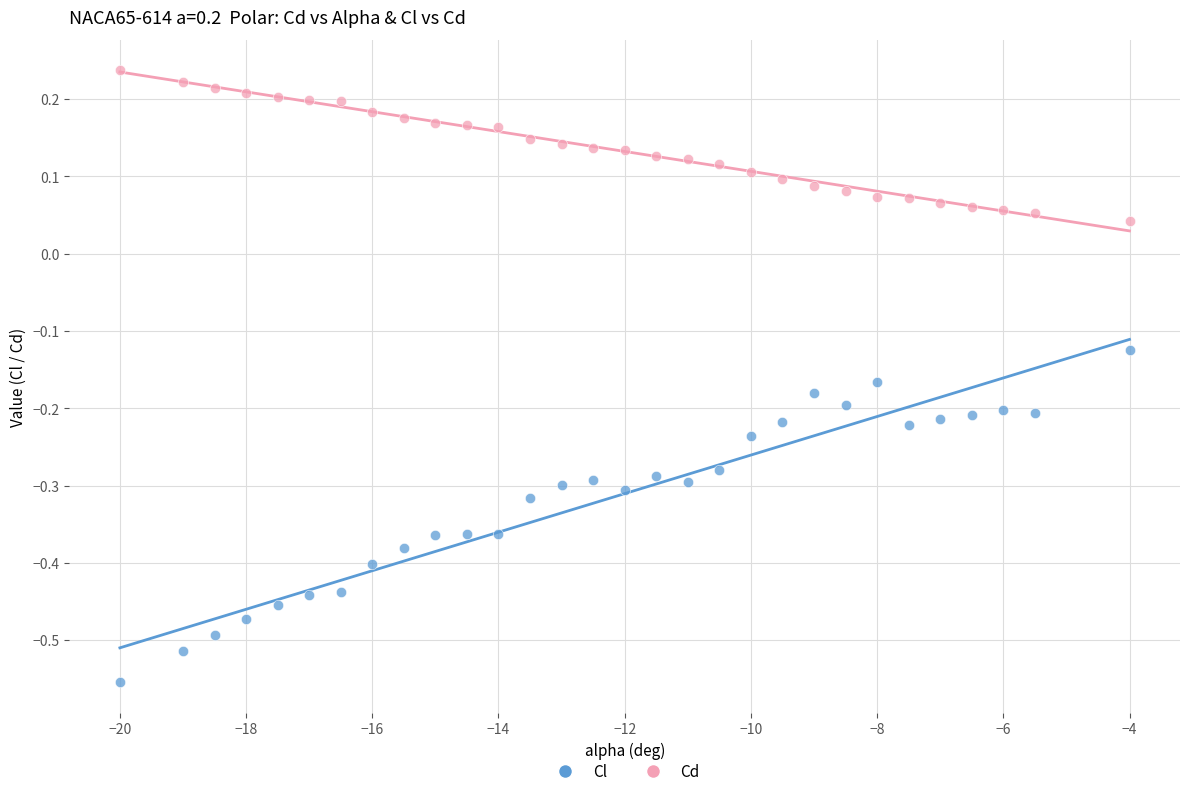

Which series contains the lowest Y value?

Cl